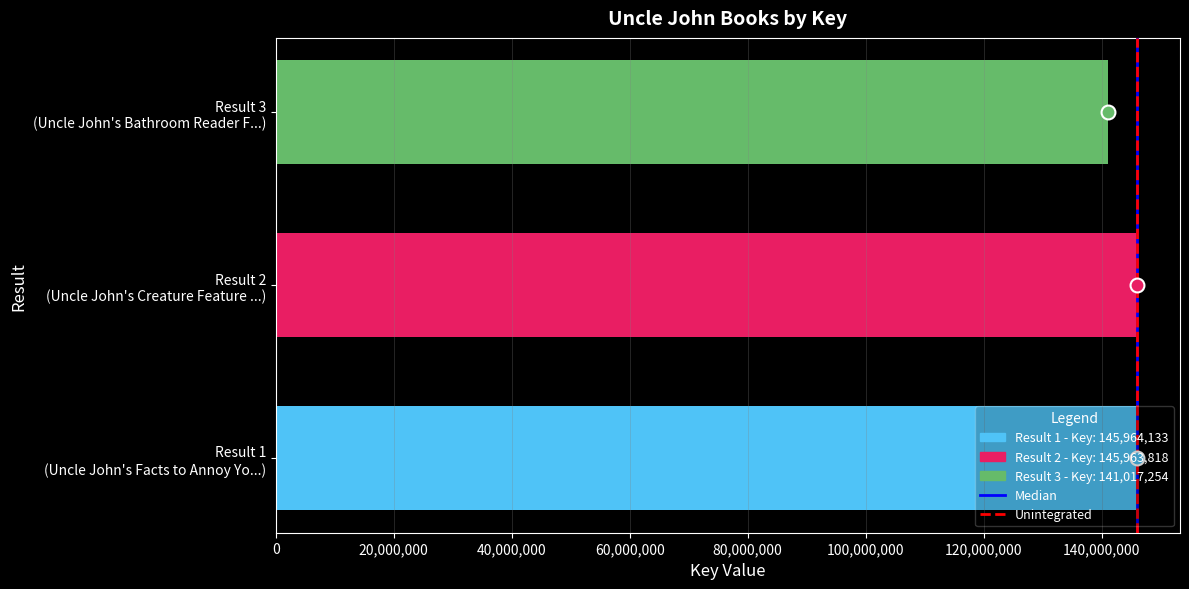

What is the minimum value shown in the chart?

141017254